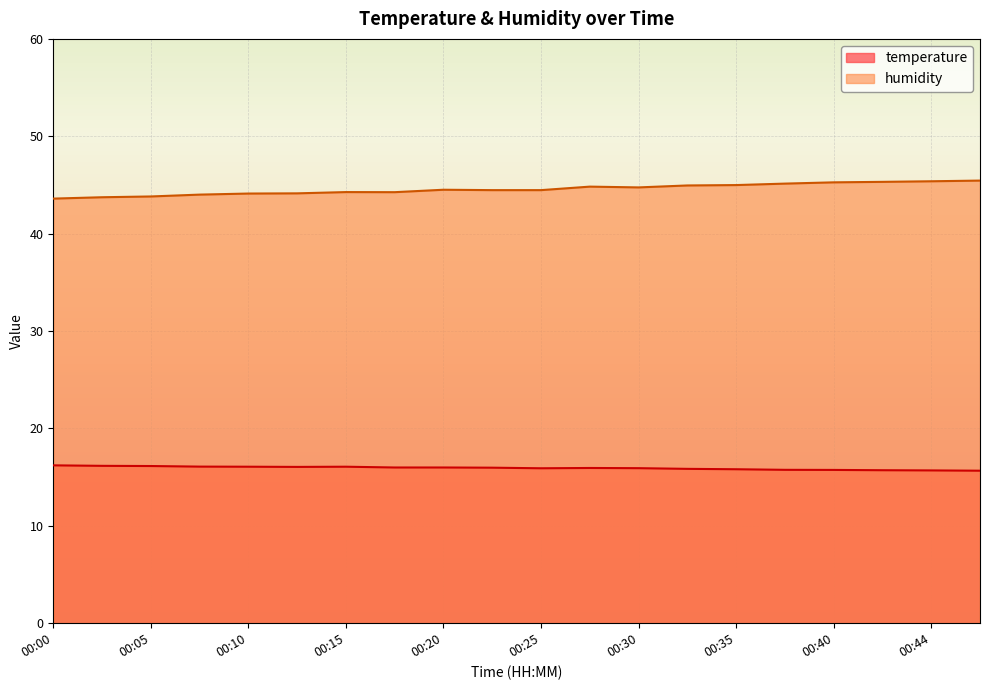

At 00:37, list the series in order from smallest to largest.

temperature, humidity